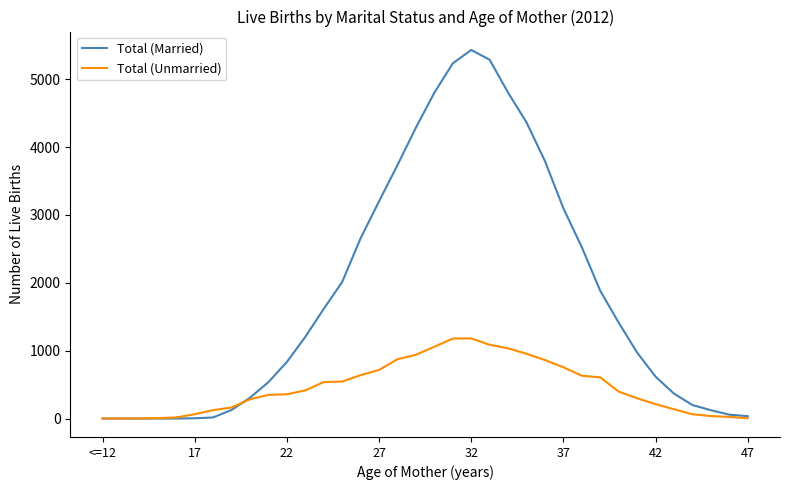

List the series in order of their overall mean, lowest first.

Total (Unmarried), Total (Married)